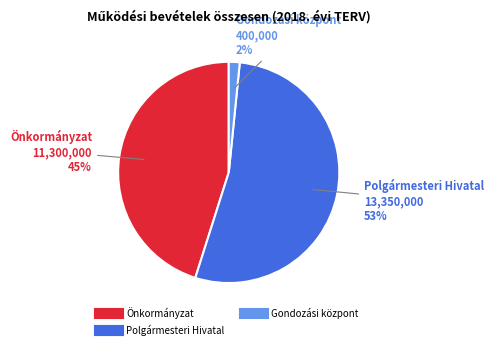

To the nearest percent, what is the average slice percentage?

33%